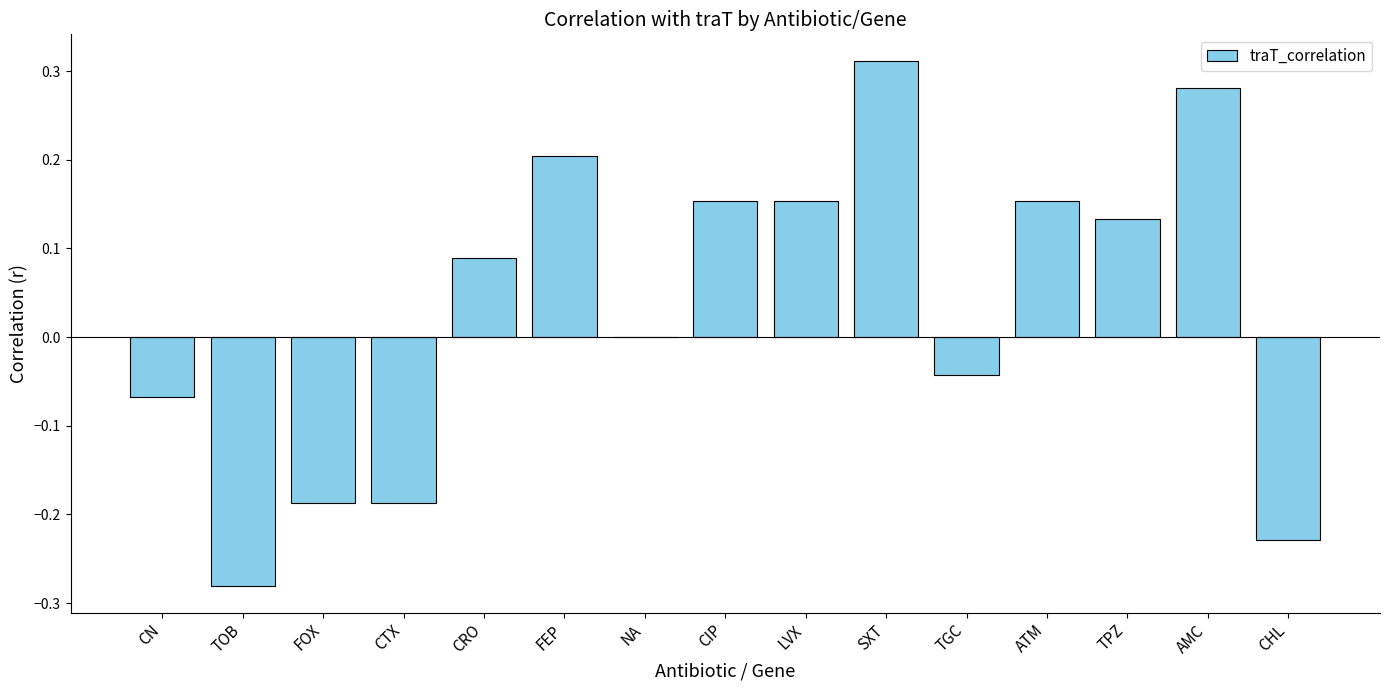

What is the sum of all values?

0.5